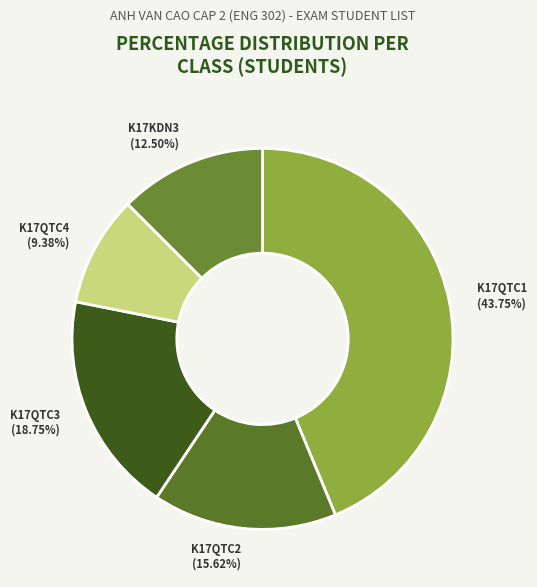

How many segments does this pie chart have?

5